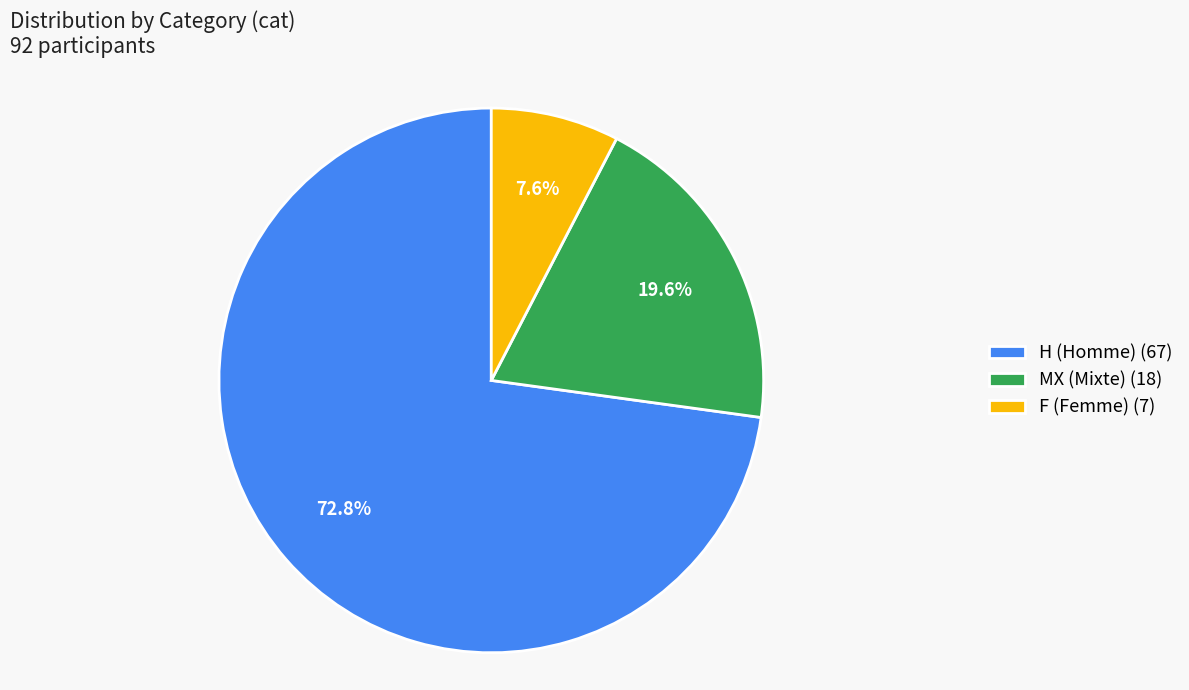

What percentage is the MX slice, to the nearest percent?

20%